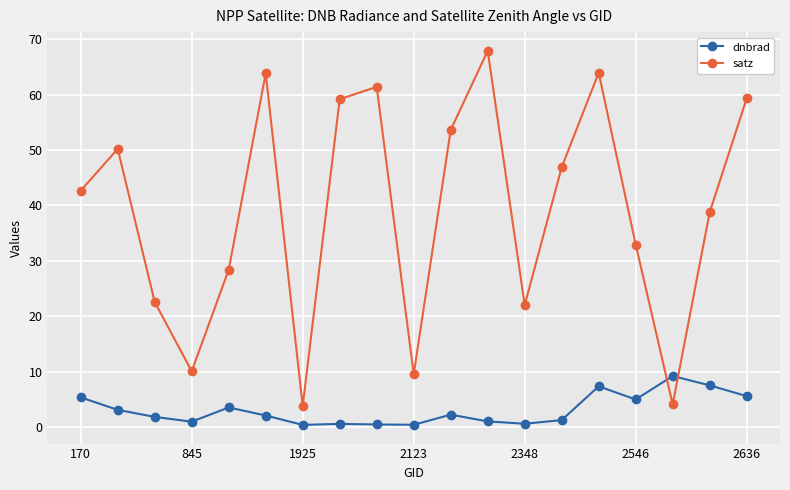

At how many categories does at least one series exceed 13?

15